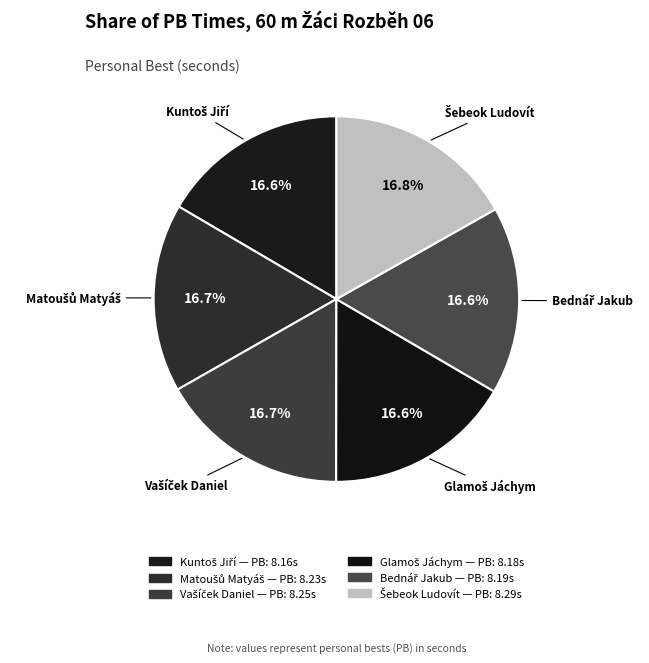

How many slices are in this pie chart?

6